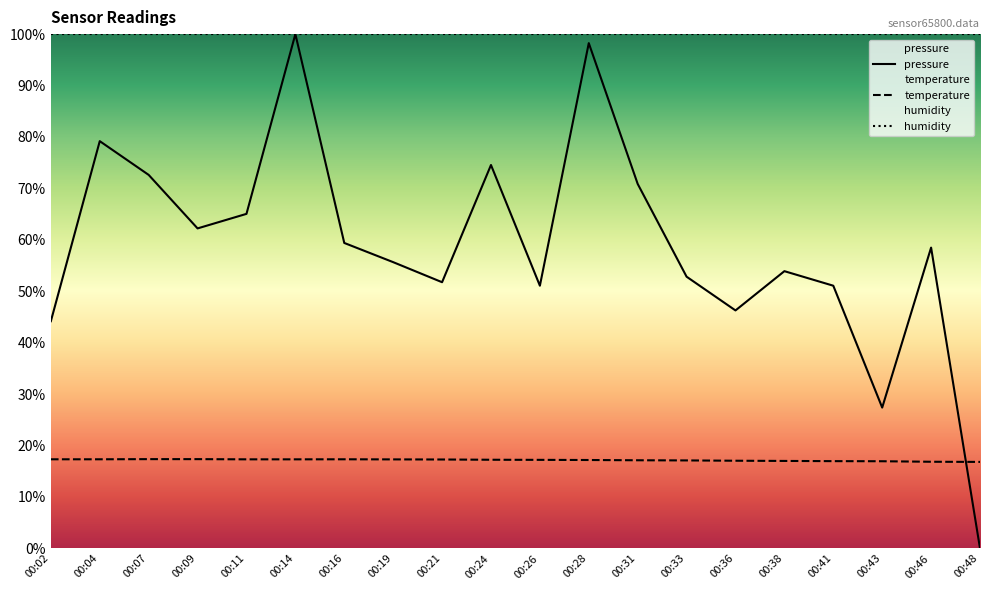

How many lines are shown in the chart?

3